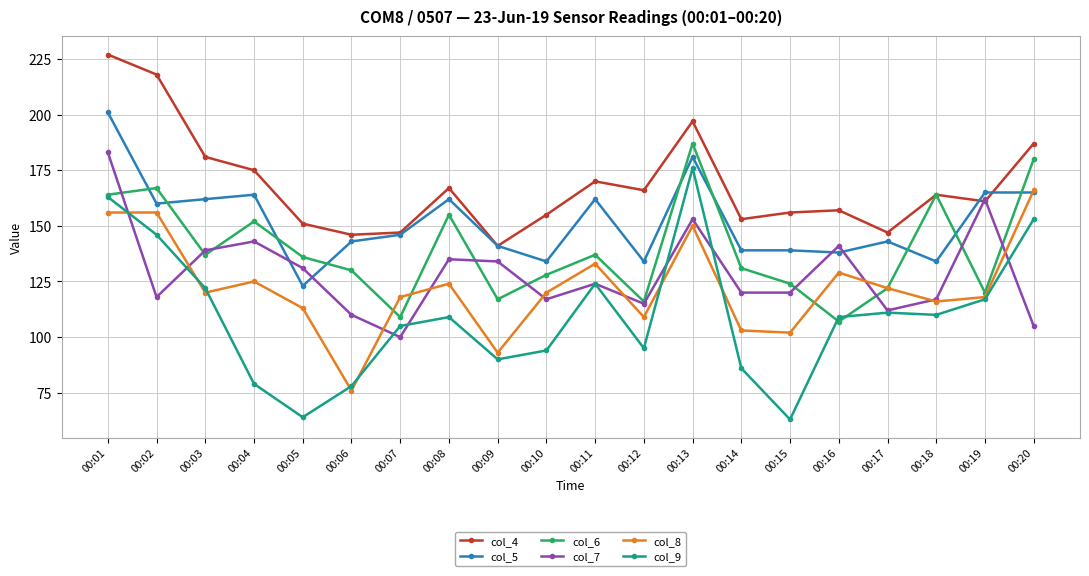

Between which two adjacent categories do col_8 and col_9 first intersect?

00:01 and 00:02